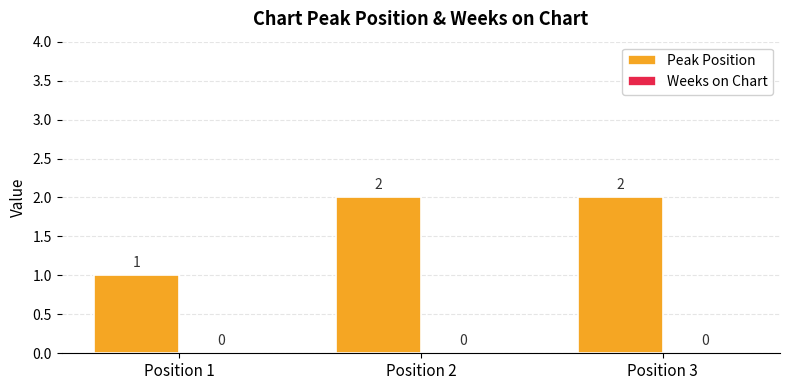

Count the values in the range 1 to 2.

3